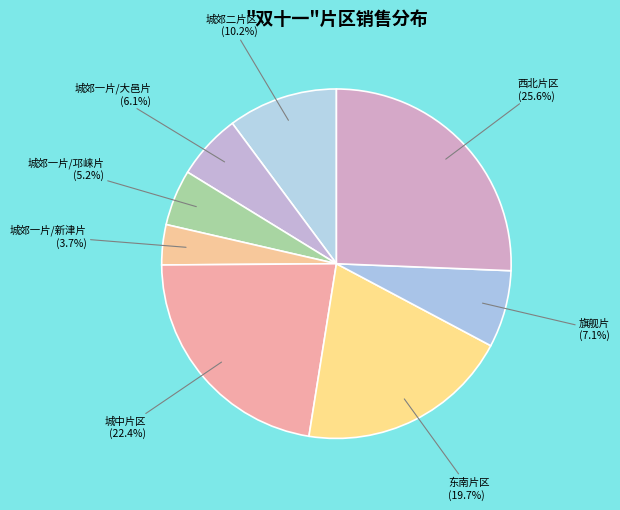

To the nearest percent, what portion does 城郊二片区 represent?

10%